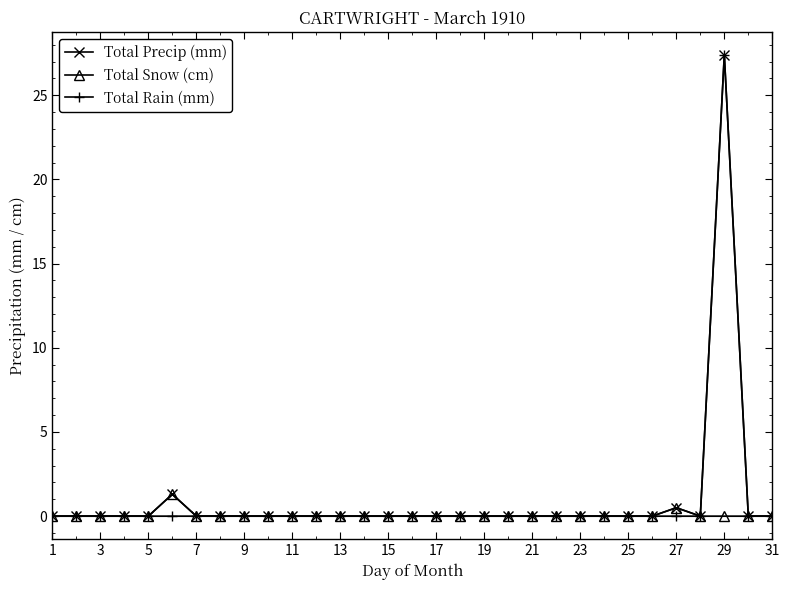

Count the number of categories in the chart.

31